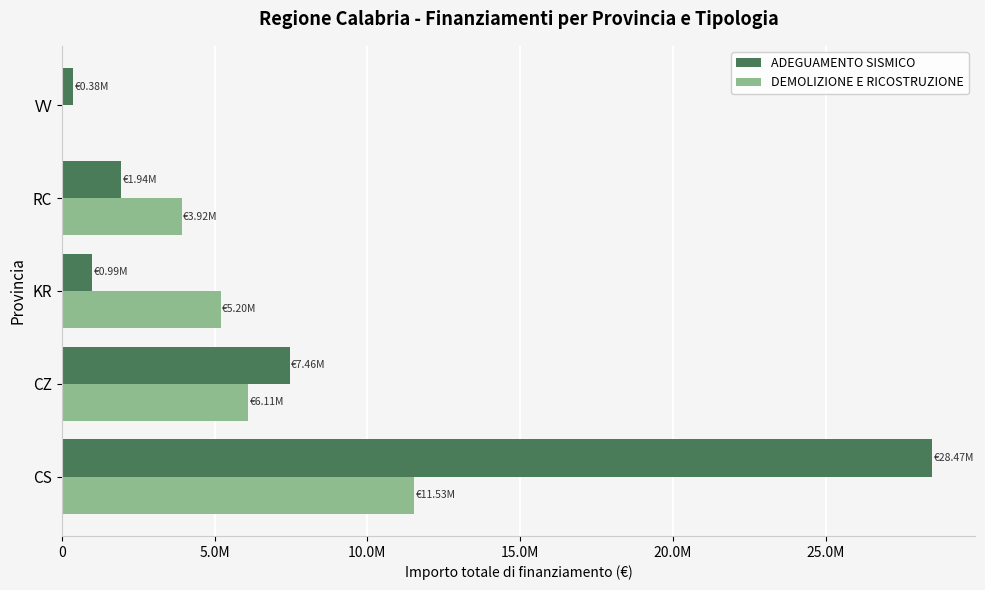

What are all the series names shown in the legend?

ADEGUAMENTO SISMICO, DEMOLIZIONE E RICOSTRUZIONE